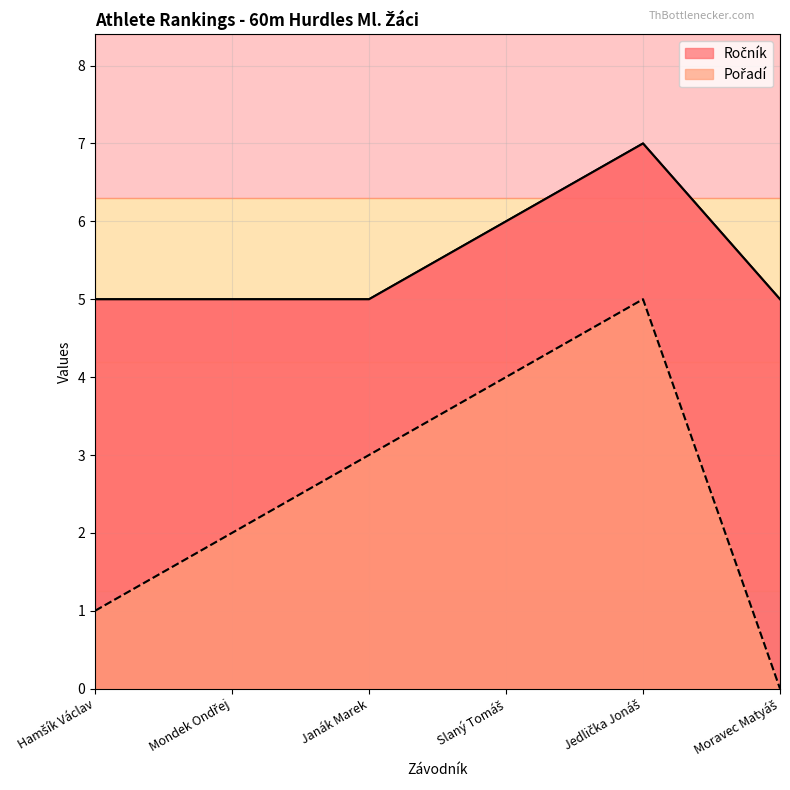

At which category is the sum across all series the highest?

Jedlička Jonáš